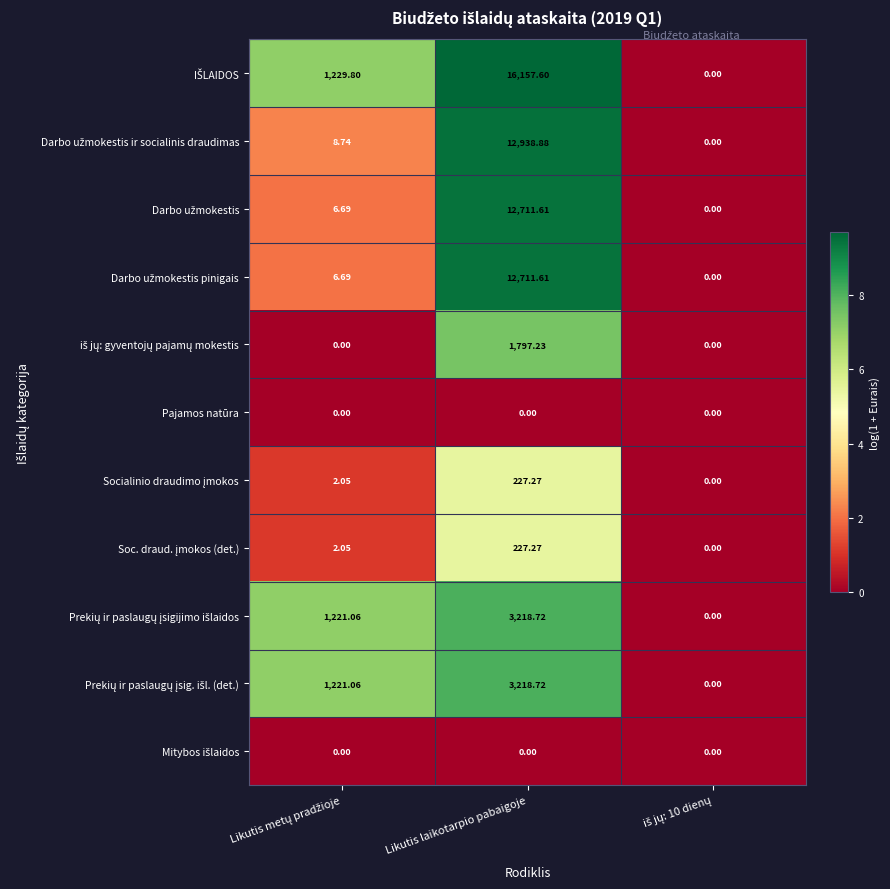

At which category is the sum across all series the highest?

Likutis laikotarpio pabaigoje